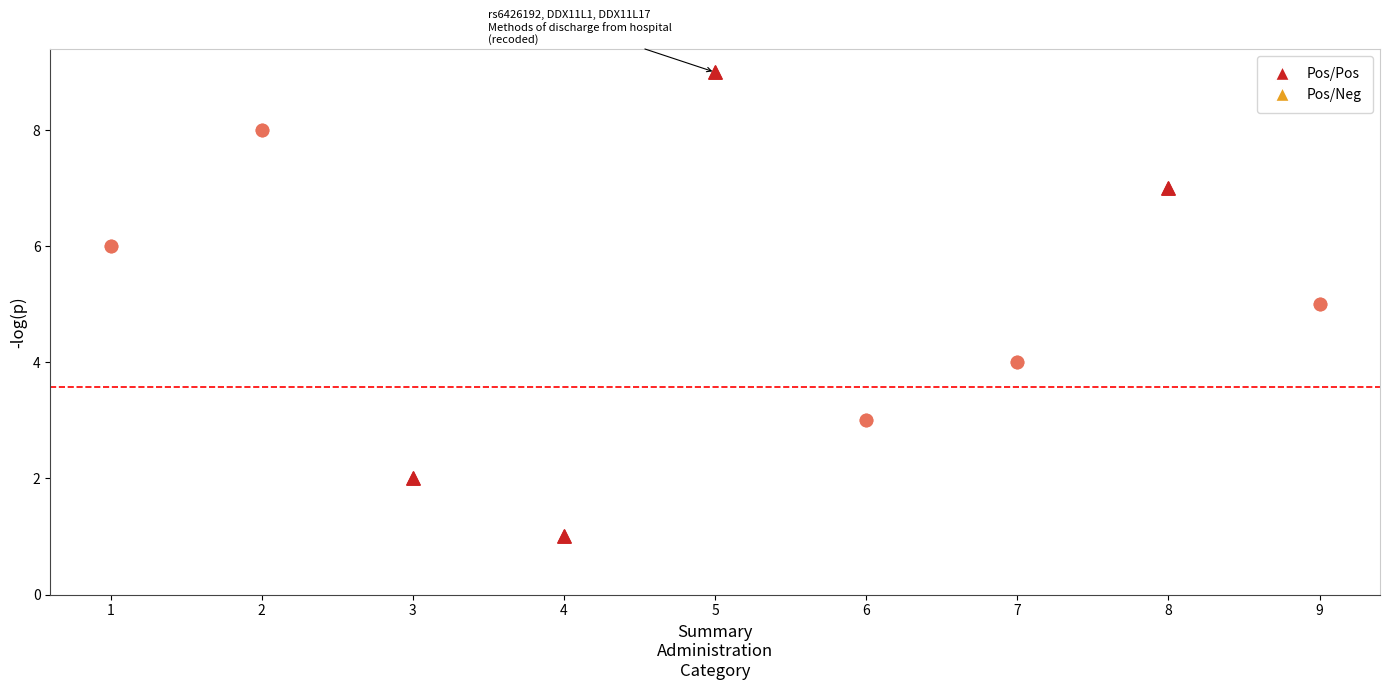

Which series has the largest Y range (max minus min)?

Pos/Pos